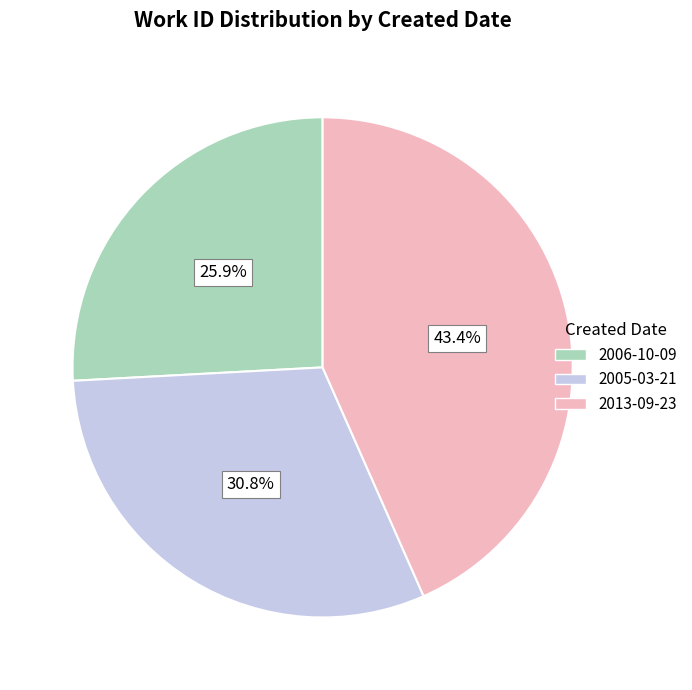

Does any single category account for the majority?

No